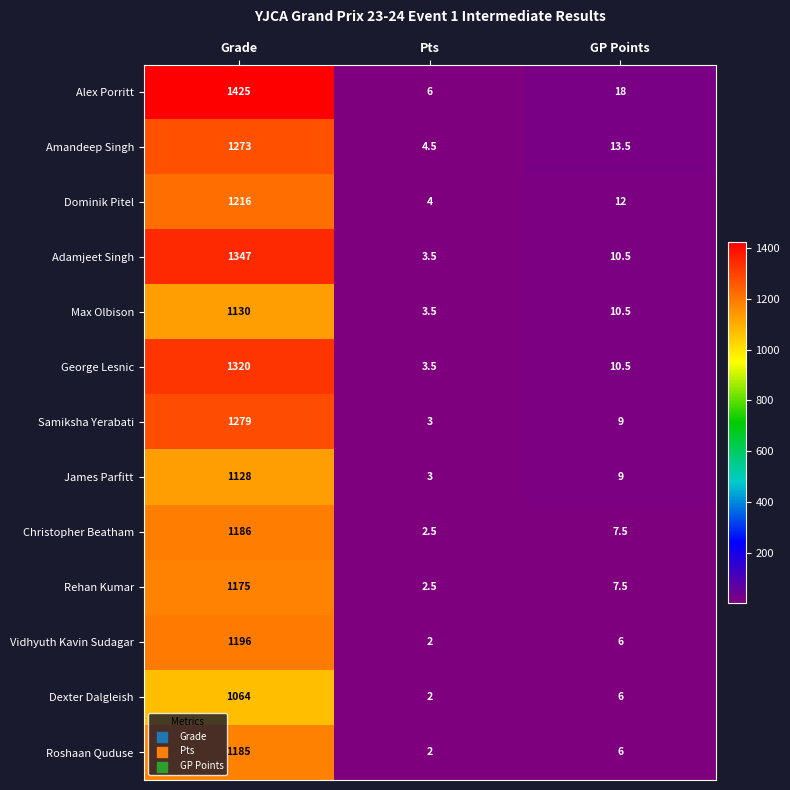

What is the minimum value for Samiksha Yerabati?

3.0